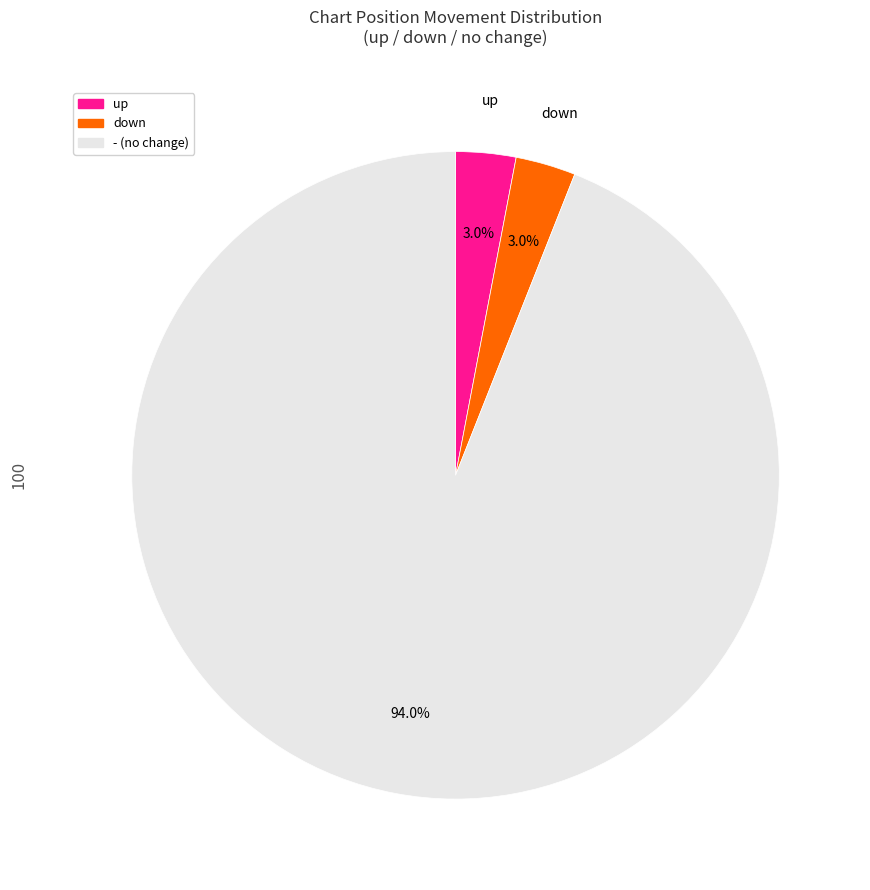

Do down and up together represent more than half of the pie?

No